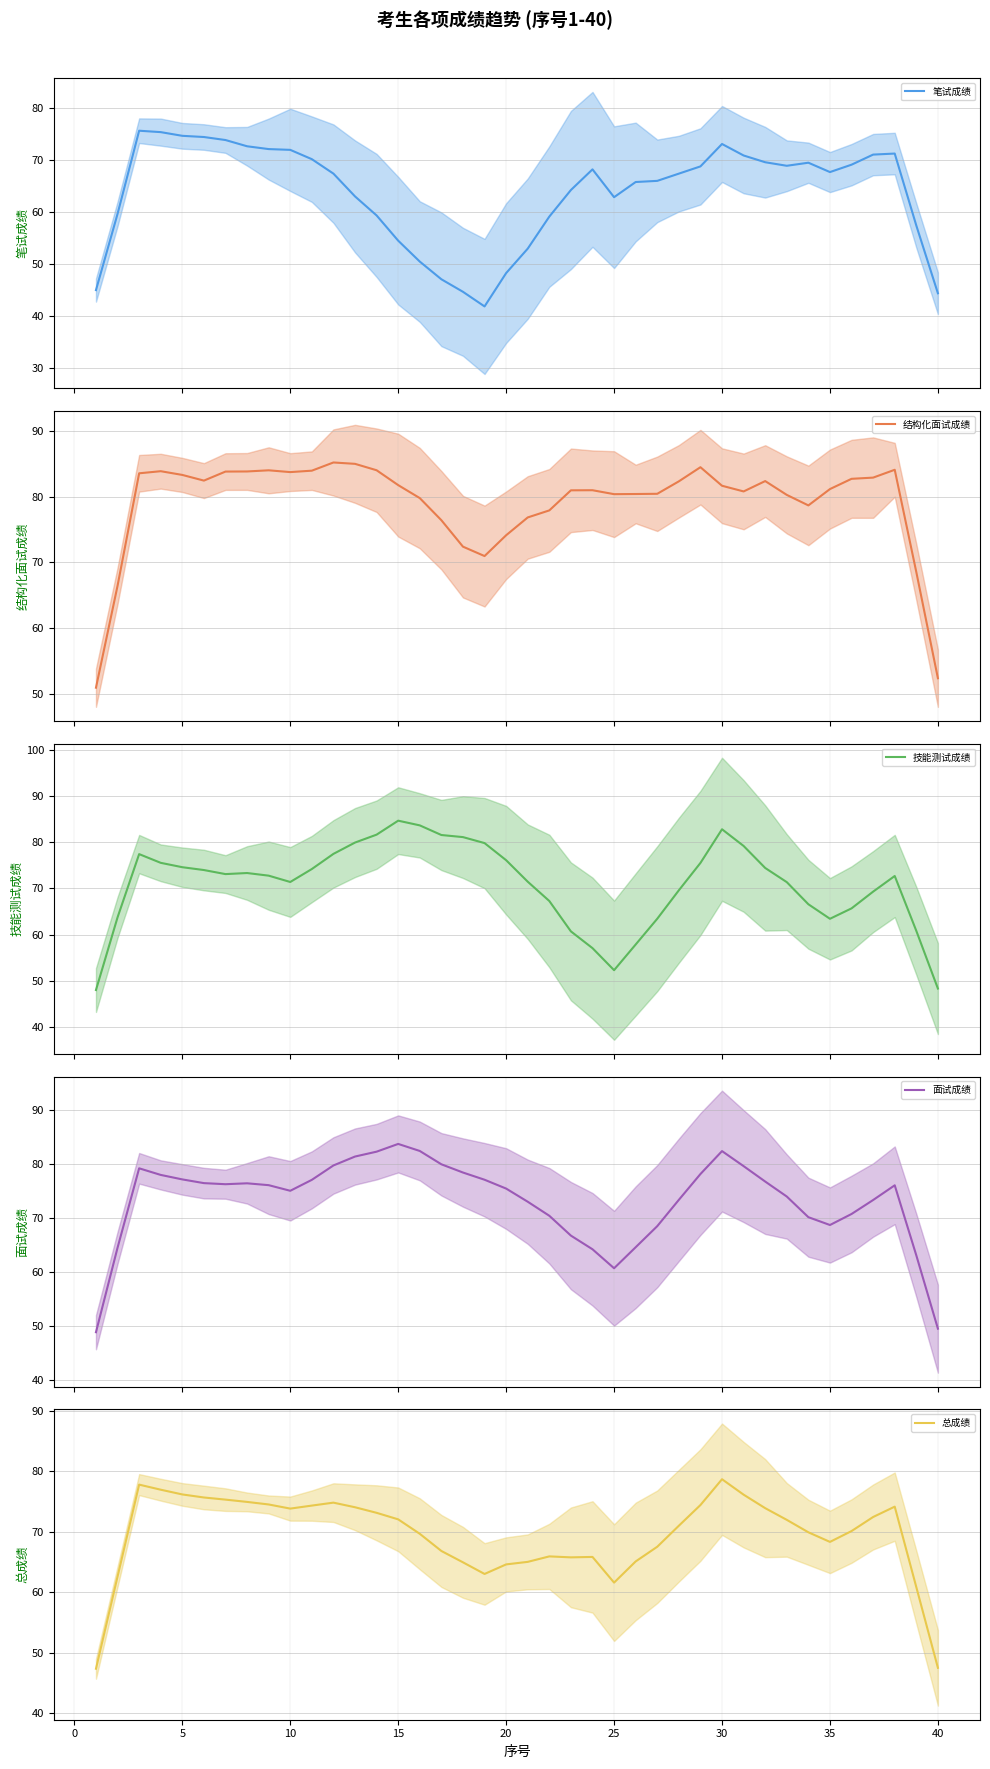

After their last crossing, which series has the higher values: 总成绩 or 技能测试成绩?

技能测试成绩